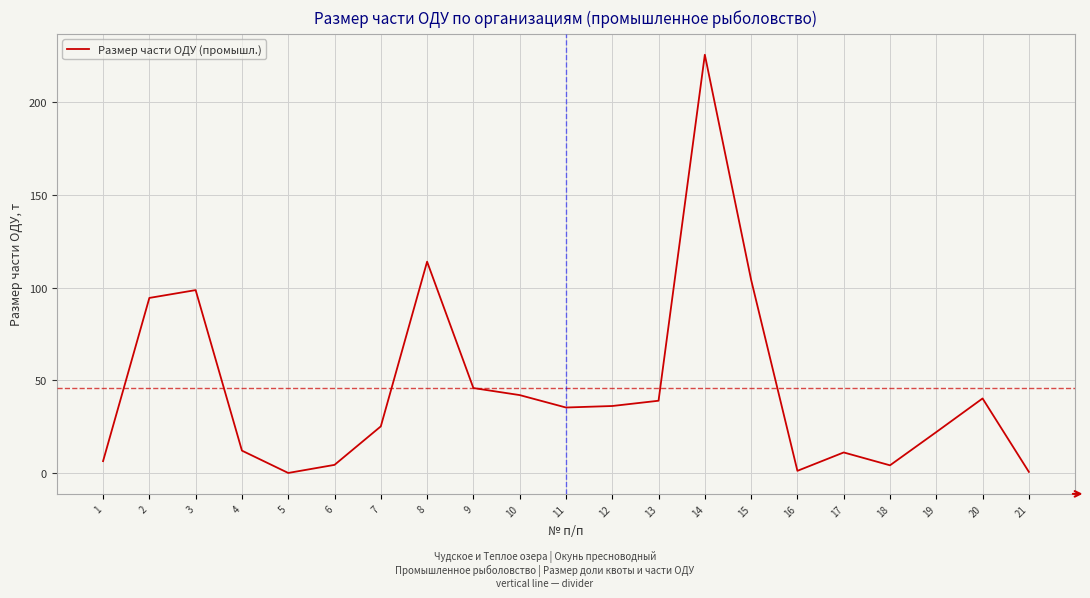

The chart shows a value of 175.3 at 15. True or false?

False